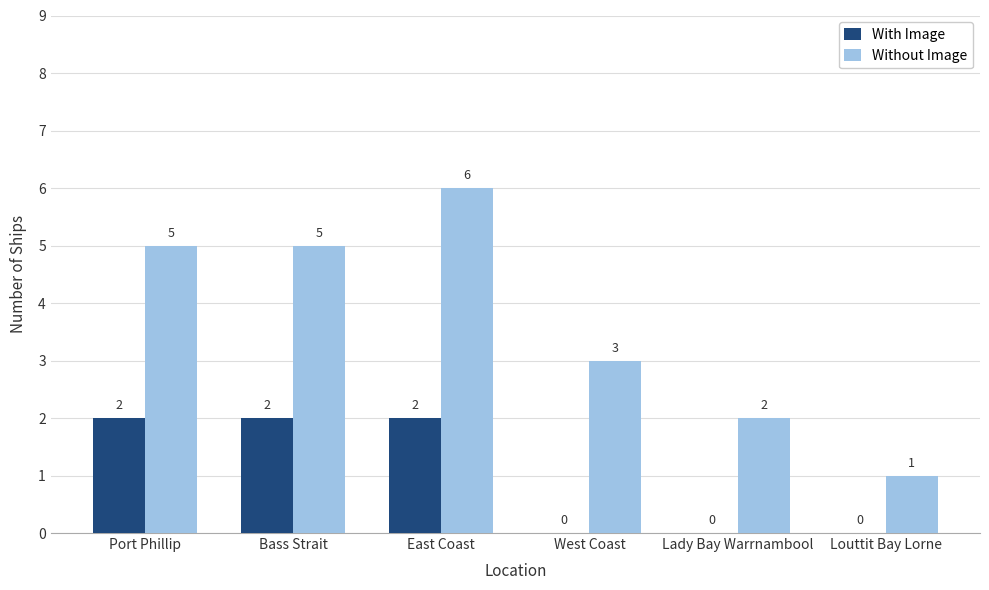

Is the value of With Image at East Coast greater than the value of Without Image at East Coast?

No